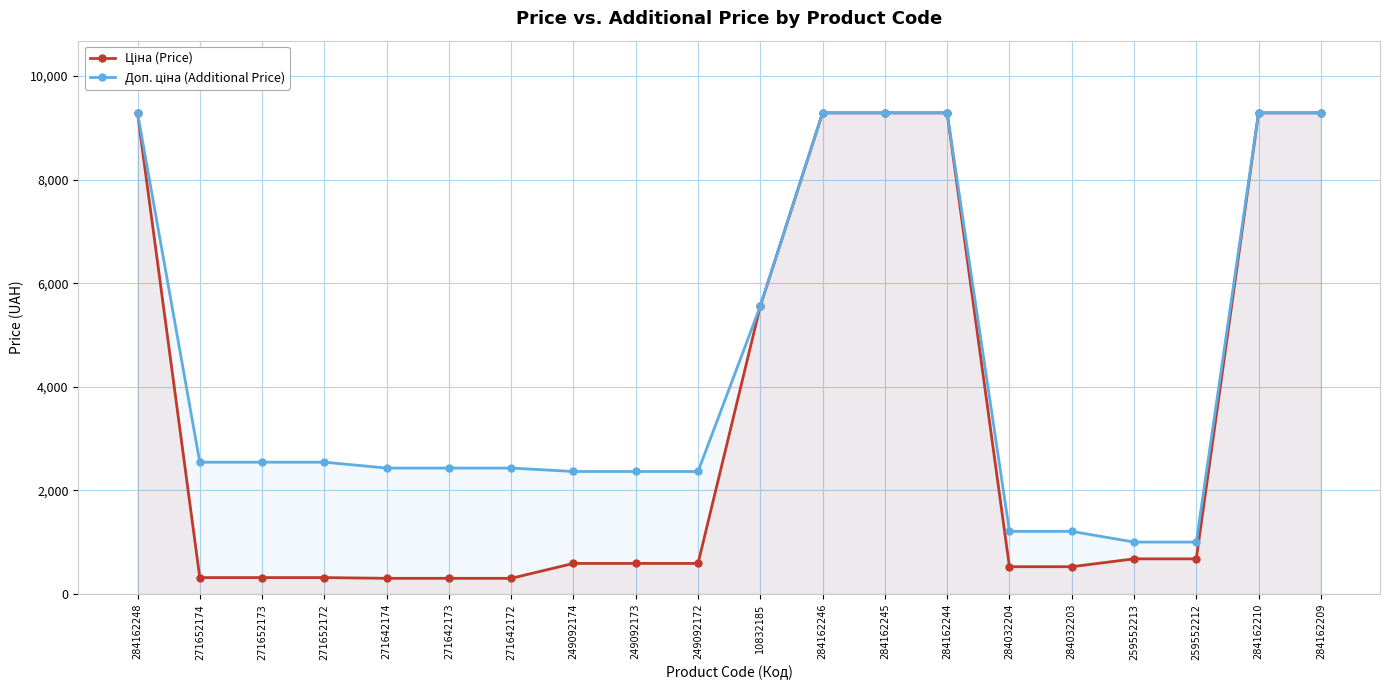

What is the approximate value of Доп. ціна (Additional Price) at 249092174?

2366.5